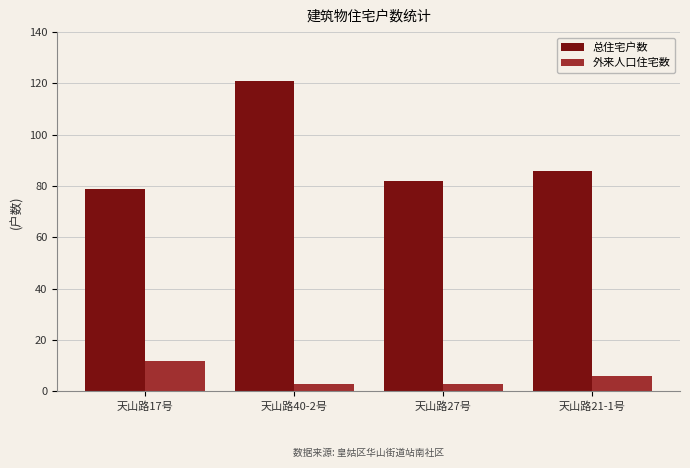

Which series has the largest range (max minus min)?

总住宅户数